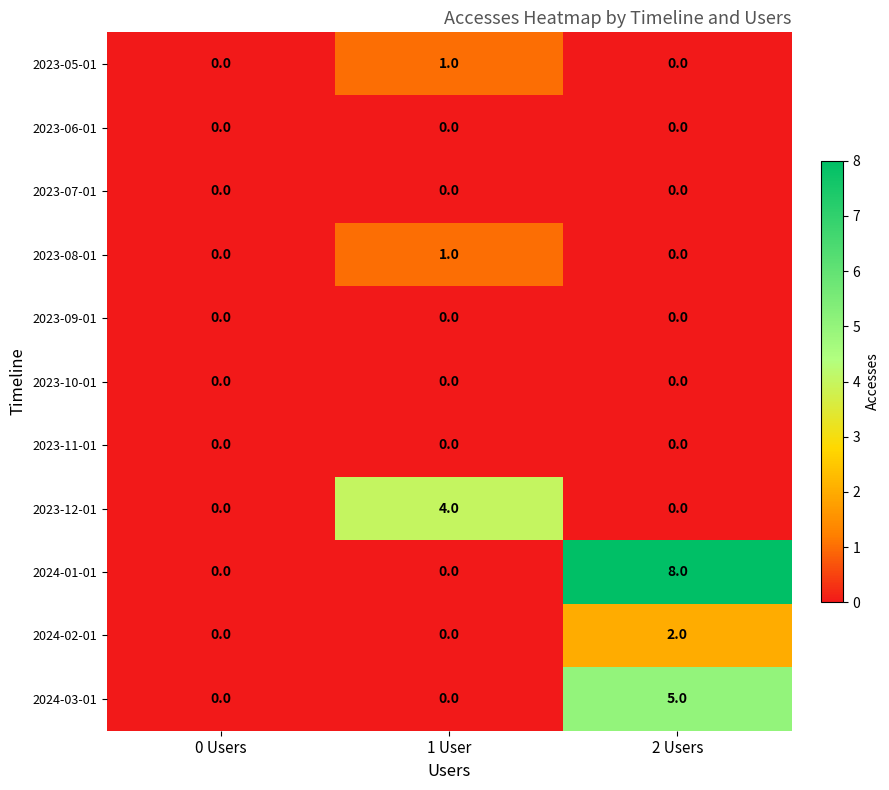

At which label does 2023-05-01 reach its peak?

1 User